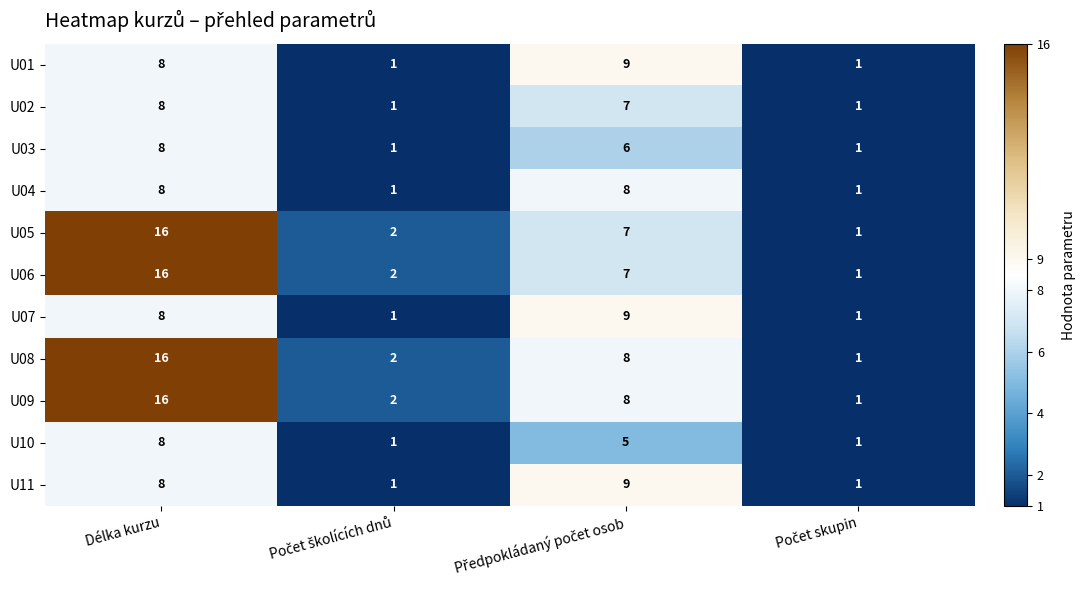

Is it true that U04 equals 2 at Délka kurzu?

False